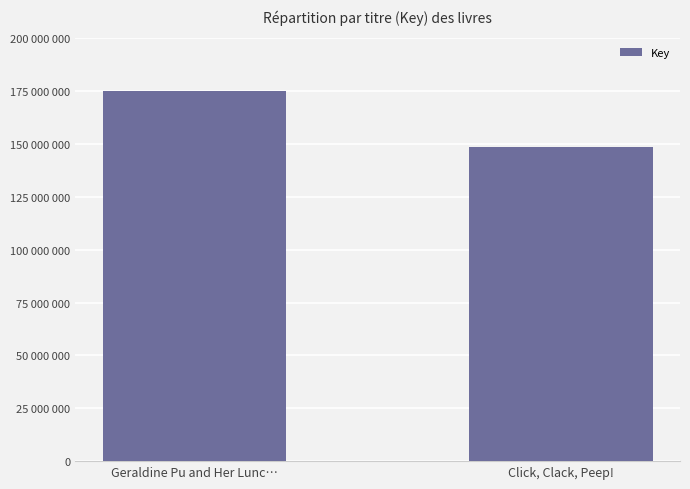

Rank the categories by value from lowest to highest.

Click, Clack, Peep!, Geraldine Pu and Her Lunc…